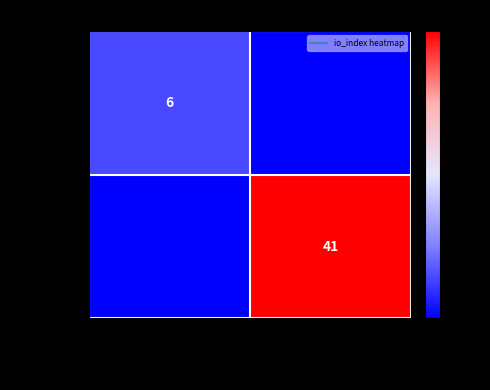

List the series in order of their peak value, highest first.

97021f1...b256, a45f9bb...372fc